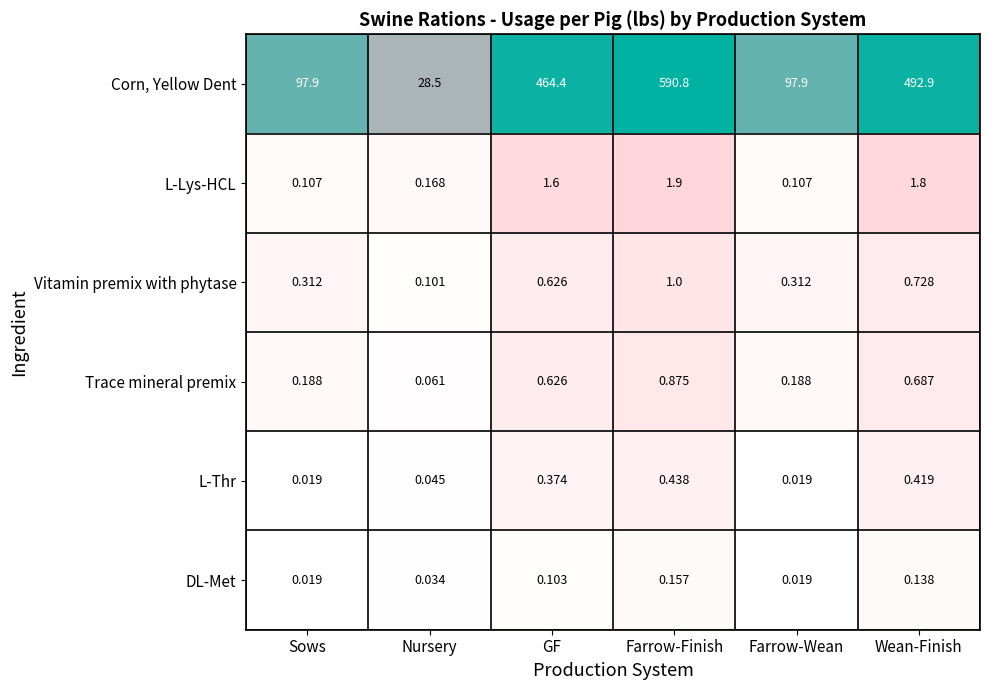

Which label corresponds to the largest value in the chart?

Farrow-Finish